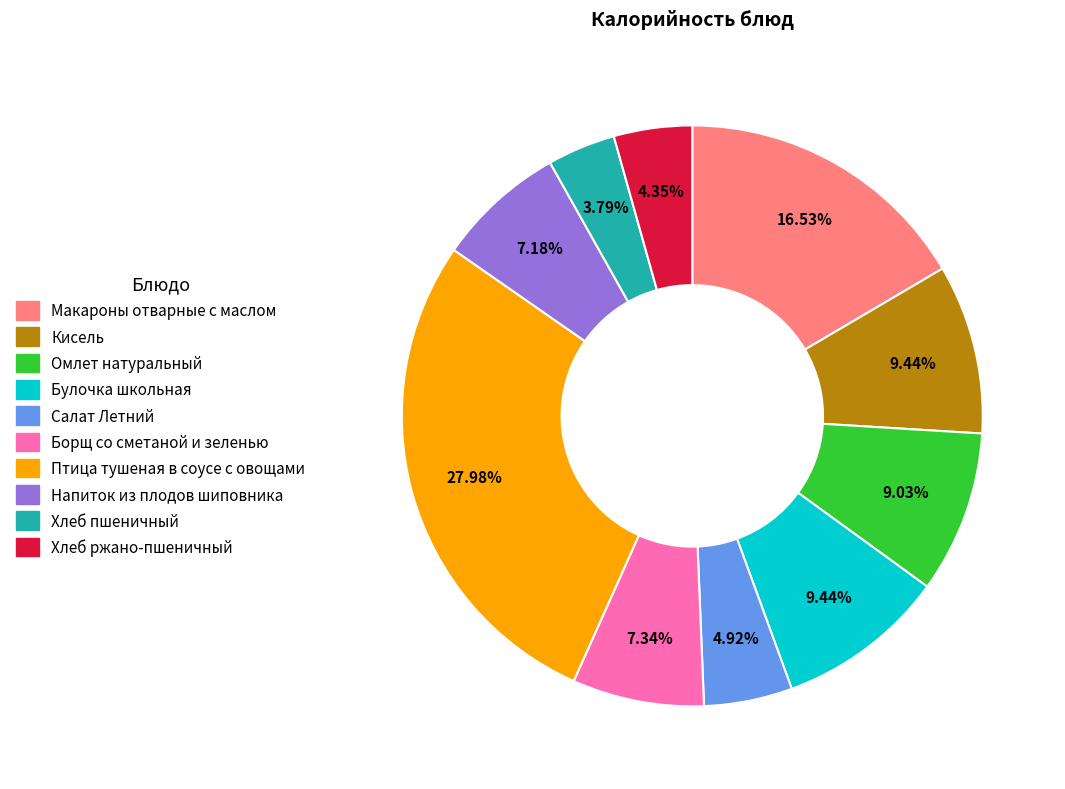

Count the number of slices in the pie.

10